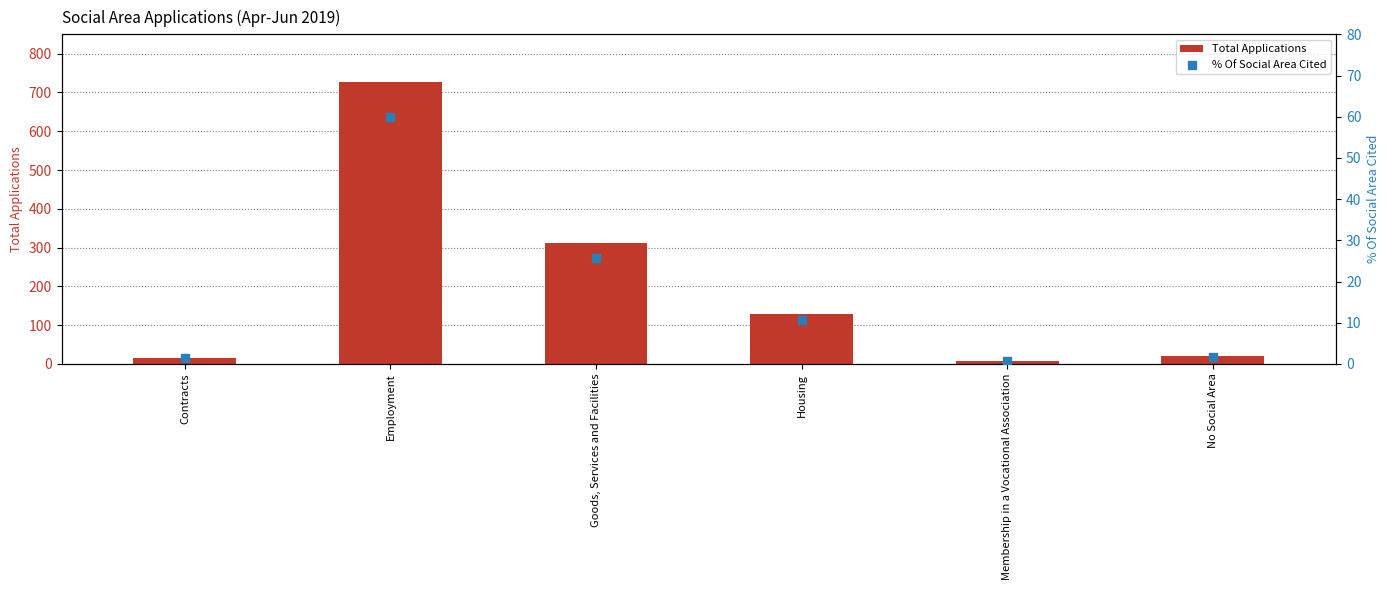

Which series has the widest spread of Y values?

Total Applications